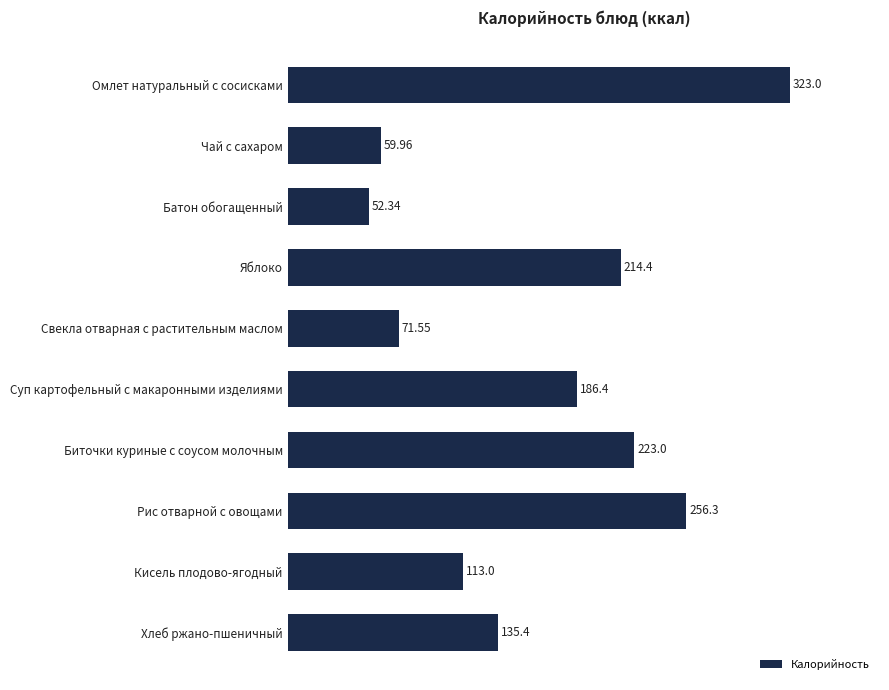

Between Яблоко and Биточки куриные с соусом молочным, which is larger?

Биточки куриные с соусом молочным